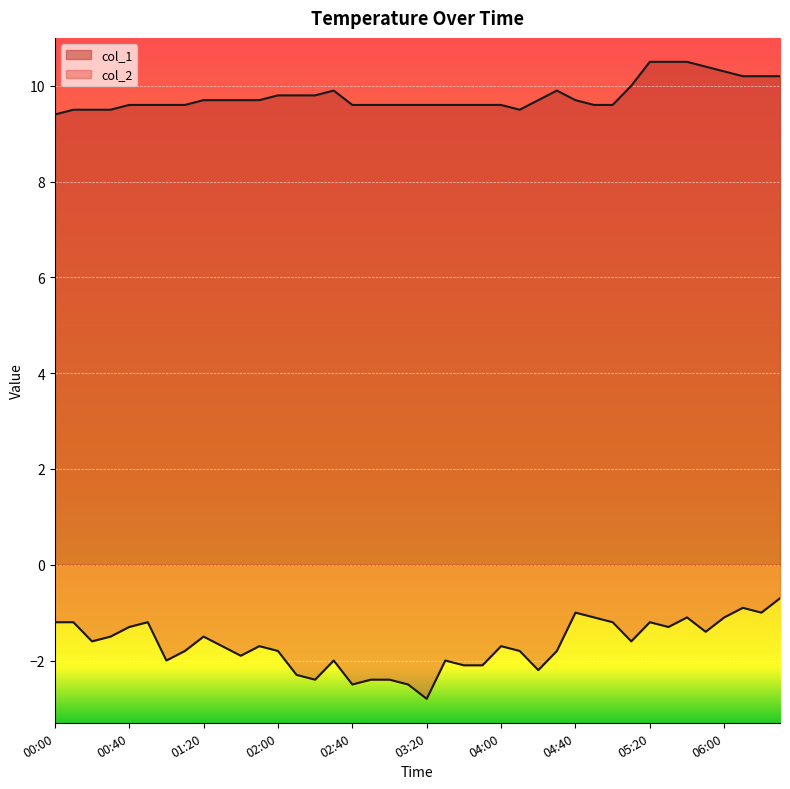

What are all the series names shown in the legend?

col_1, col_2